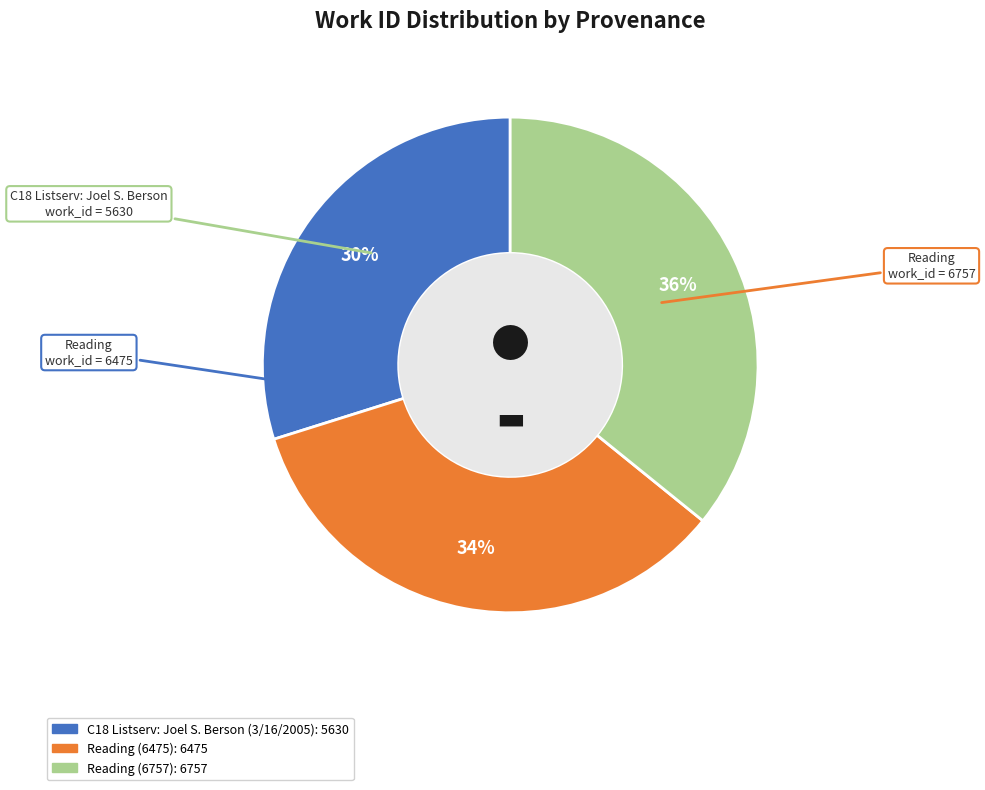

Is the sum of Reading (6475) and C18 Listserv: Joel S. Berson (3/16/2005) greater than half?

Yes